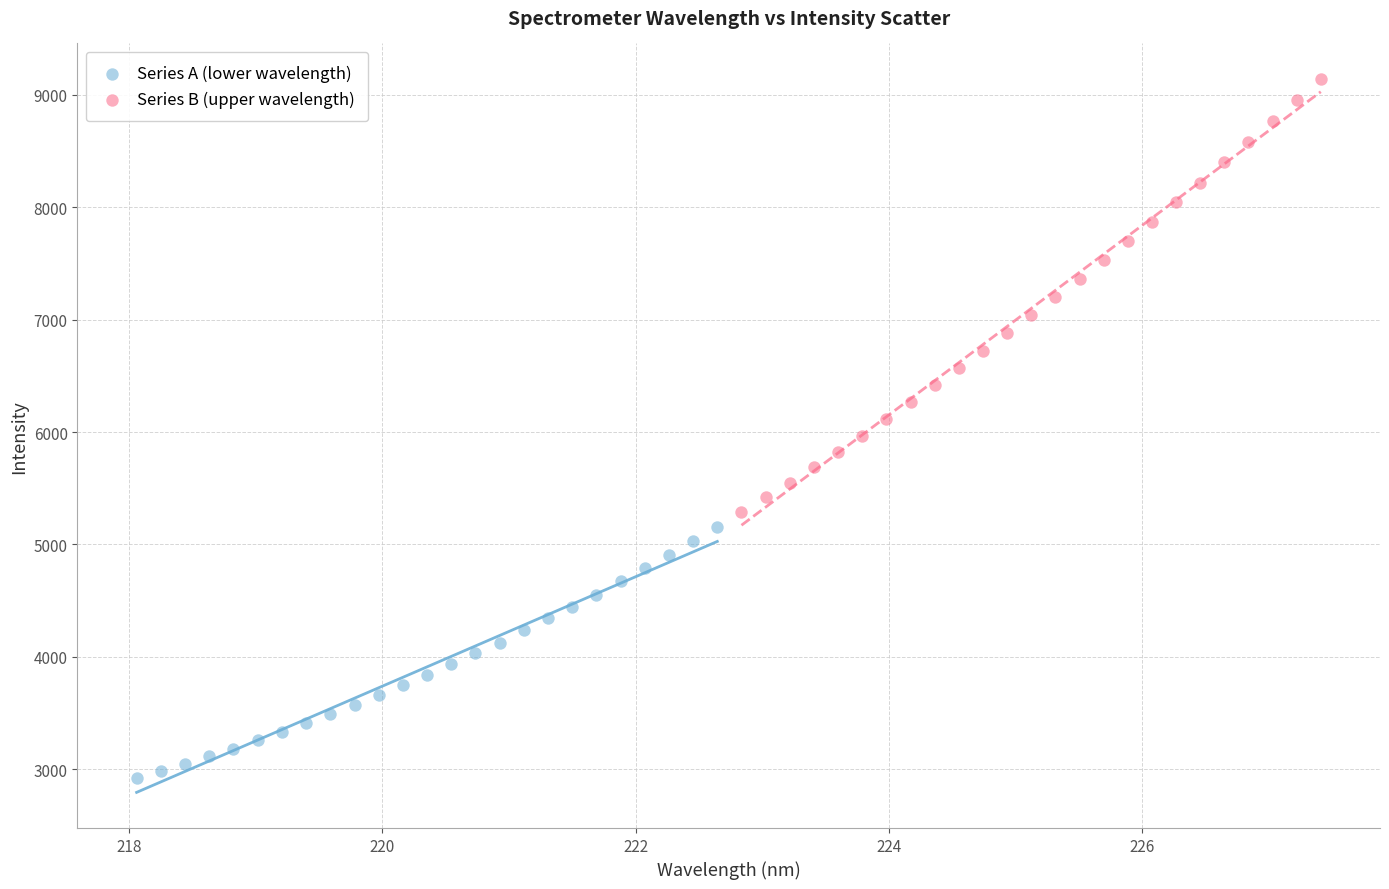

Which series reaches the maximum Y coordinate?

Series B (upper wavelength)